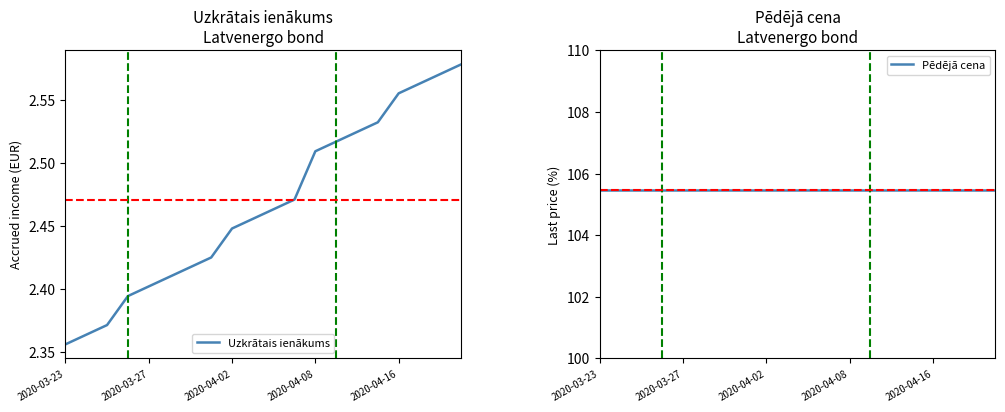

Where is Uzkrātais ienākums nearest to the value 2?

2020-03-23